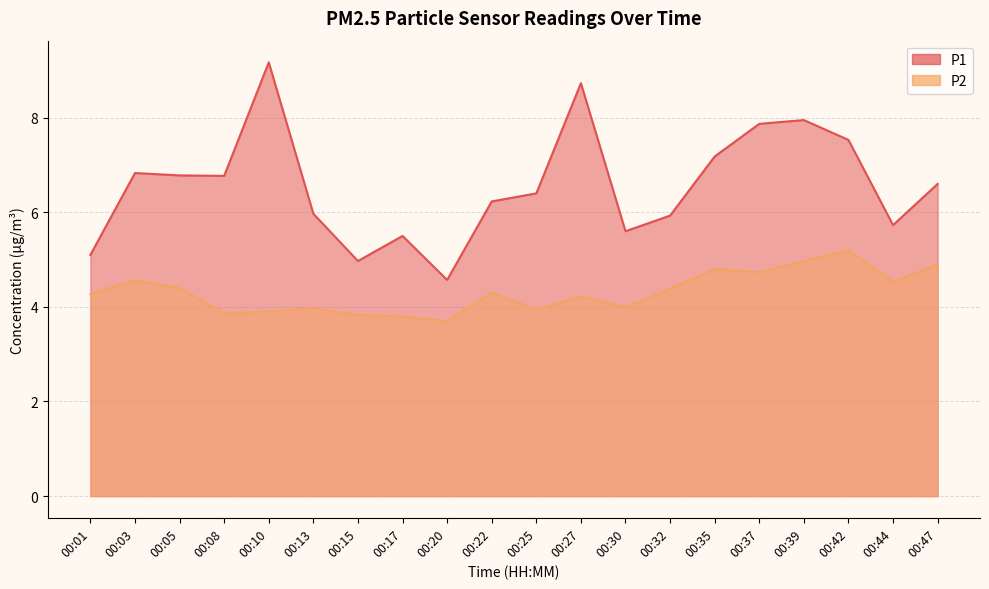

What is the value of the P2 point at the 18th from the left?

5.2